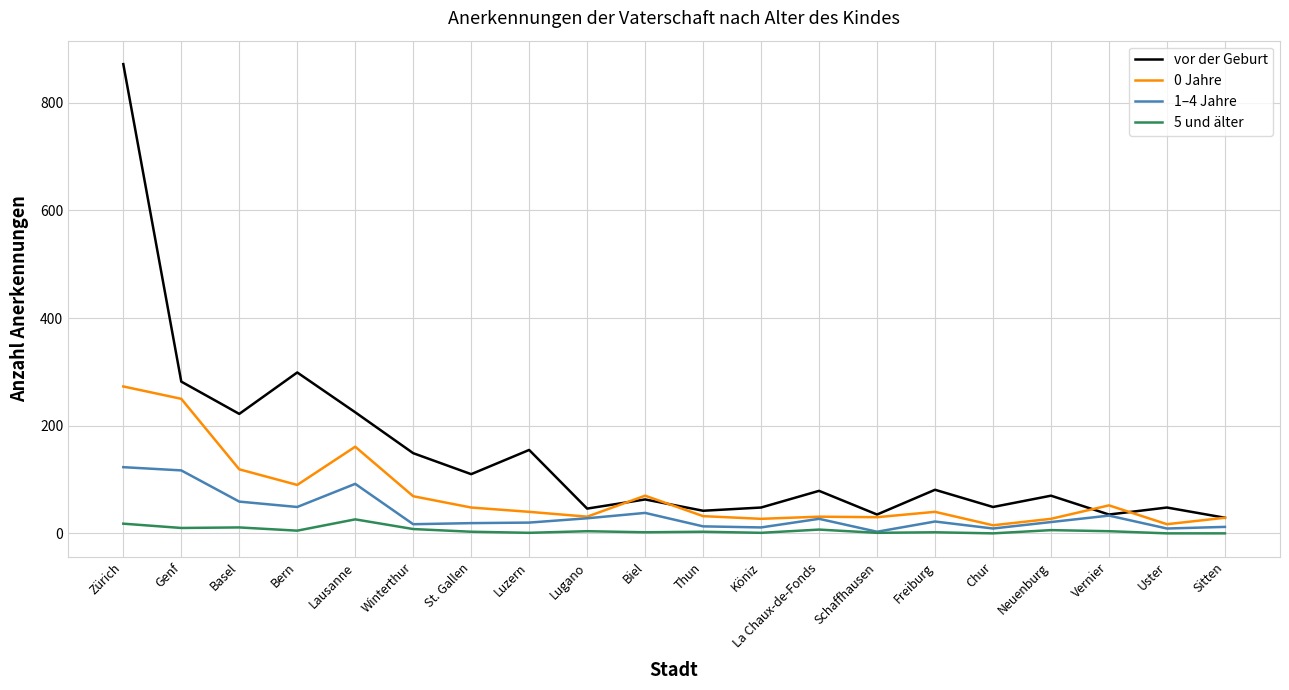

At which label does 0 Jahre first exceed 40?

Zürich